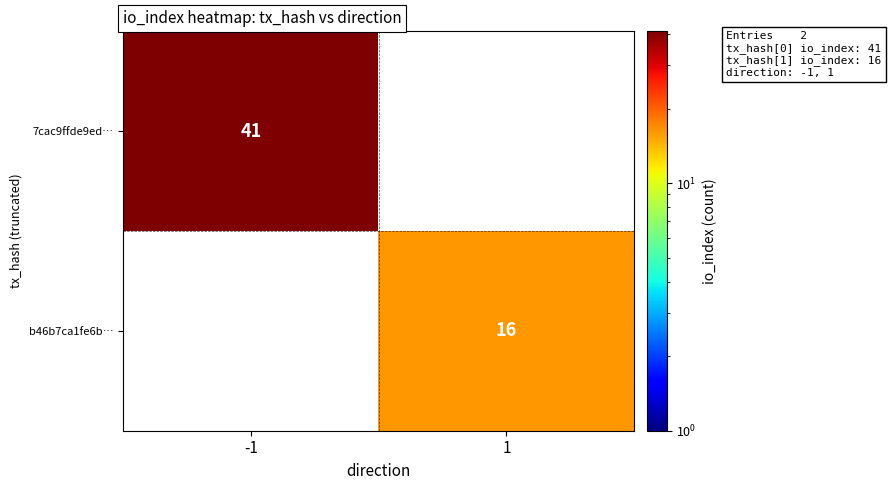

True or false: b46b7ca1fe6b… has a value of 24 at 1.

False